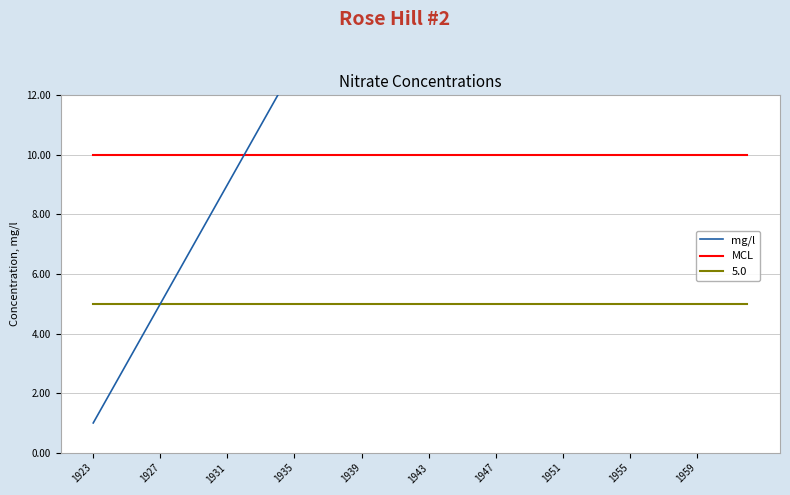

How many data points in mg/l are above 21?

19